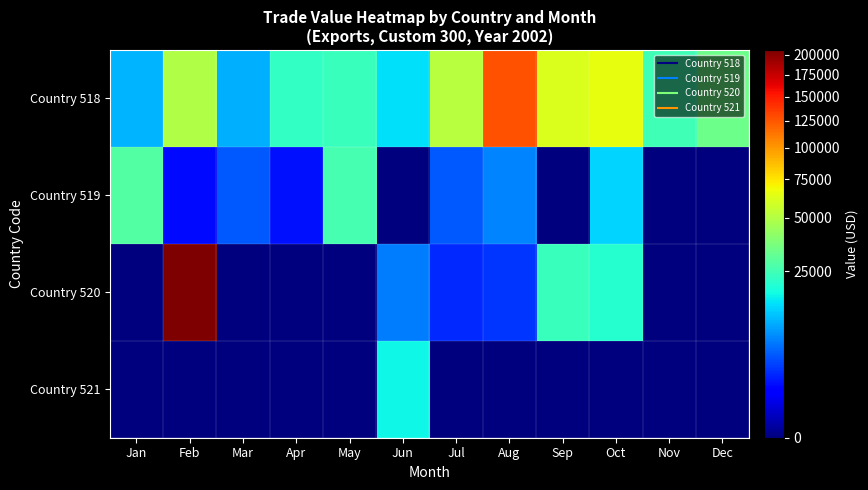

Which series has the widest spread of values?

Country 520